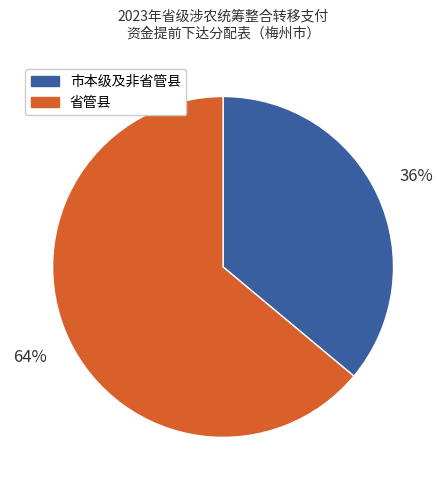

Is there a majority slice in this chart?

Yes